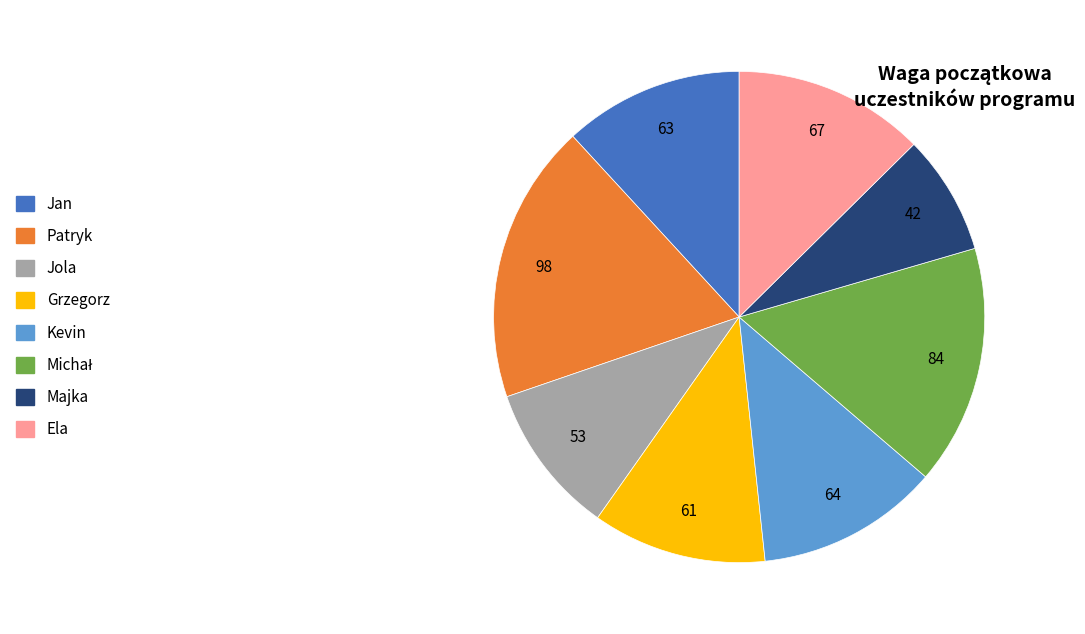

The Kevin slice represents 12% of the pie. True or false?

True